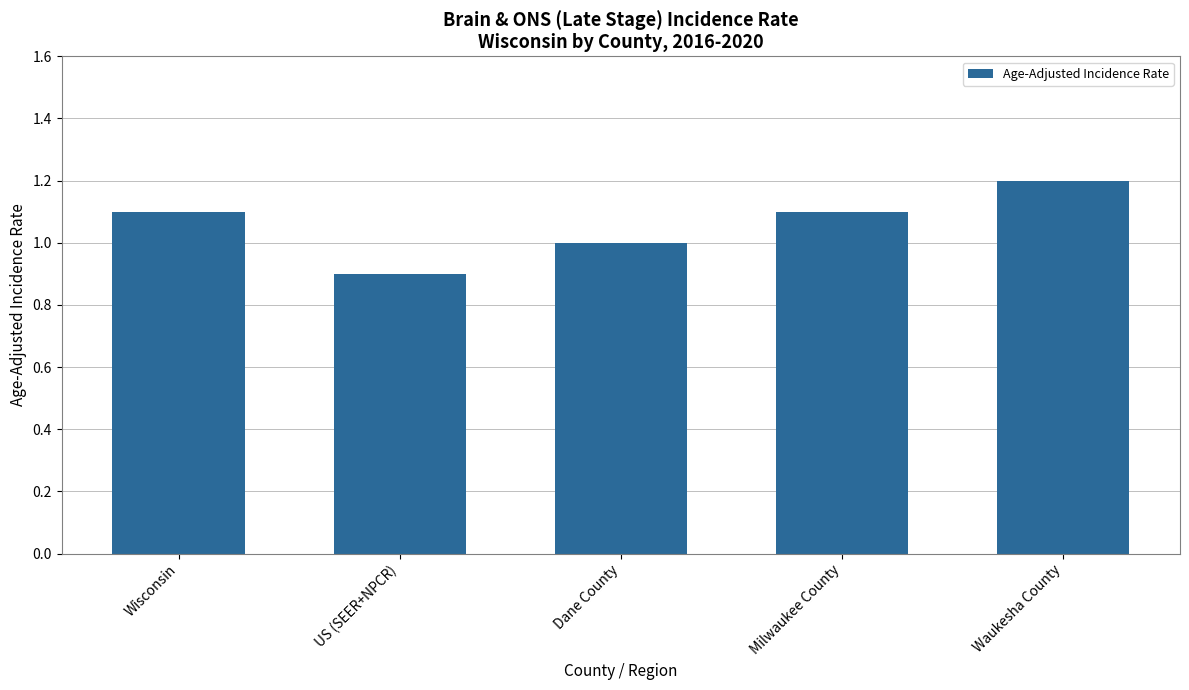

What is the change in value from Wisconsin to Dane County?

-0.1